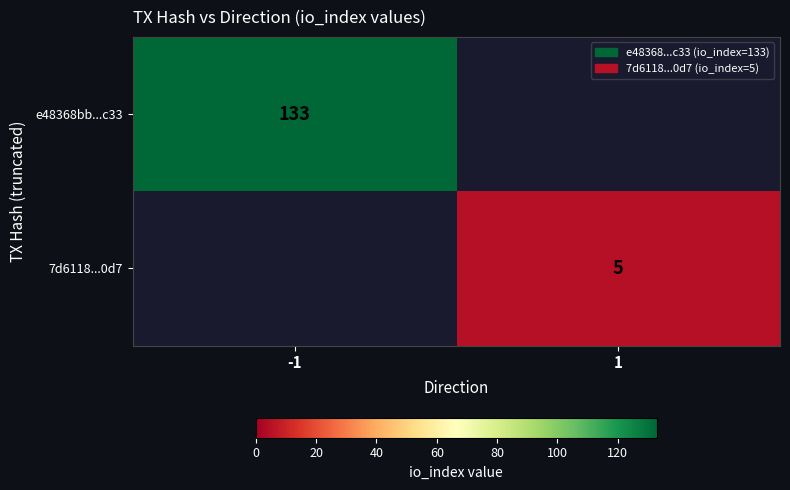

At how many categories does at least one series exceed 60?

1